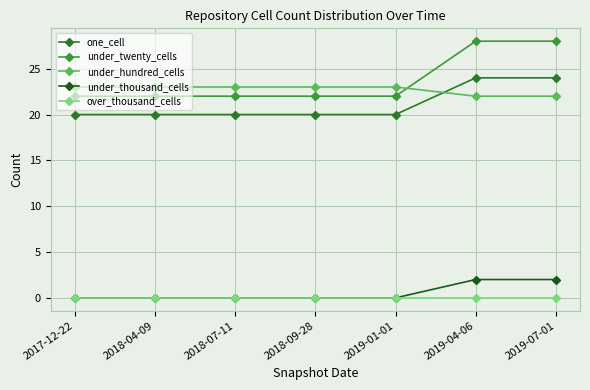

What is the total value across all series at 2017-12-22?

65